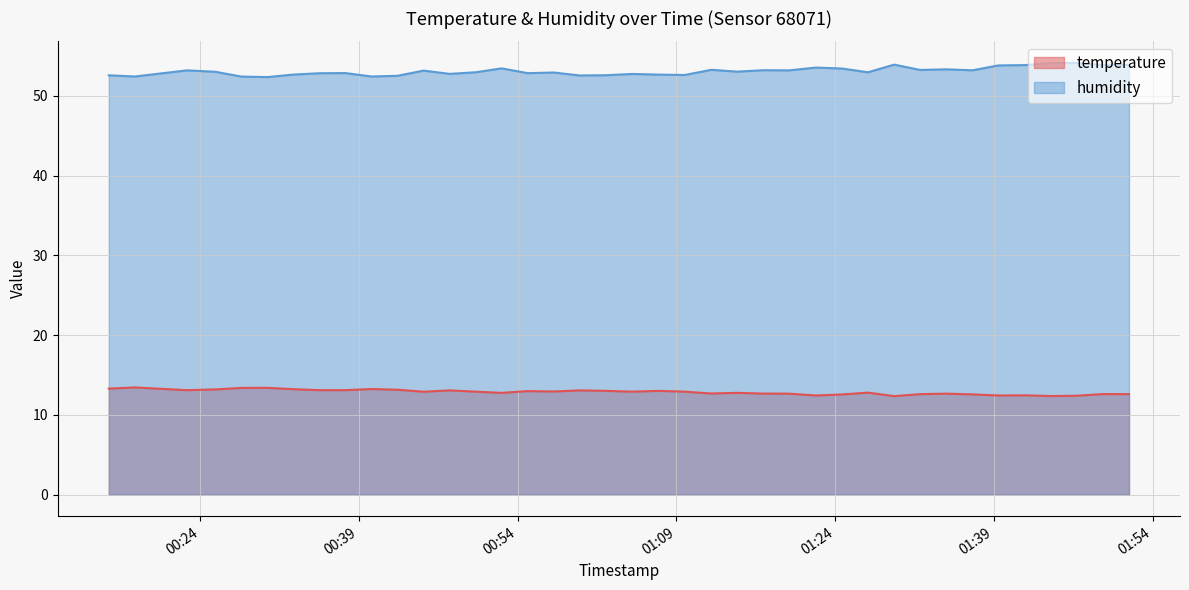

What are all the series names shown in the legend?

temperature, humidity